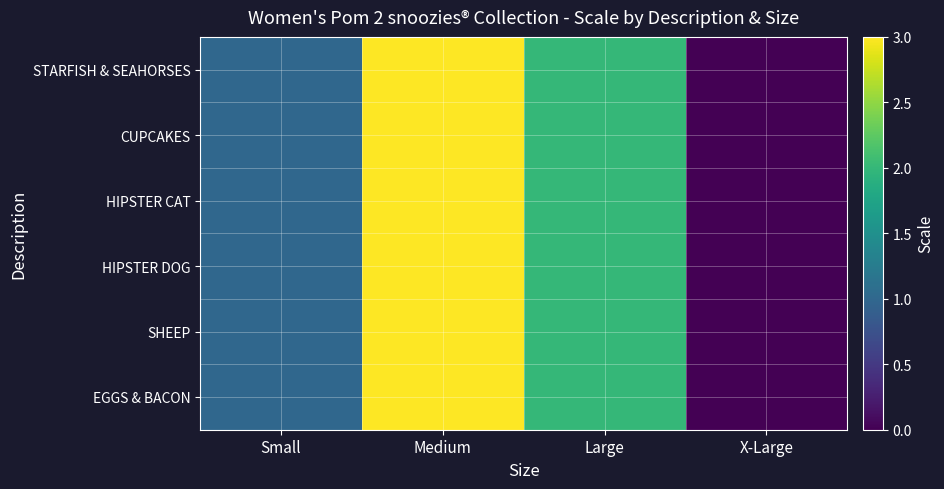

Which series has the largest total across all categories?

STARFISH & SEAHORSES